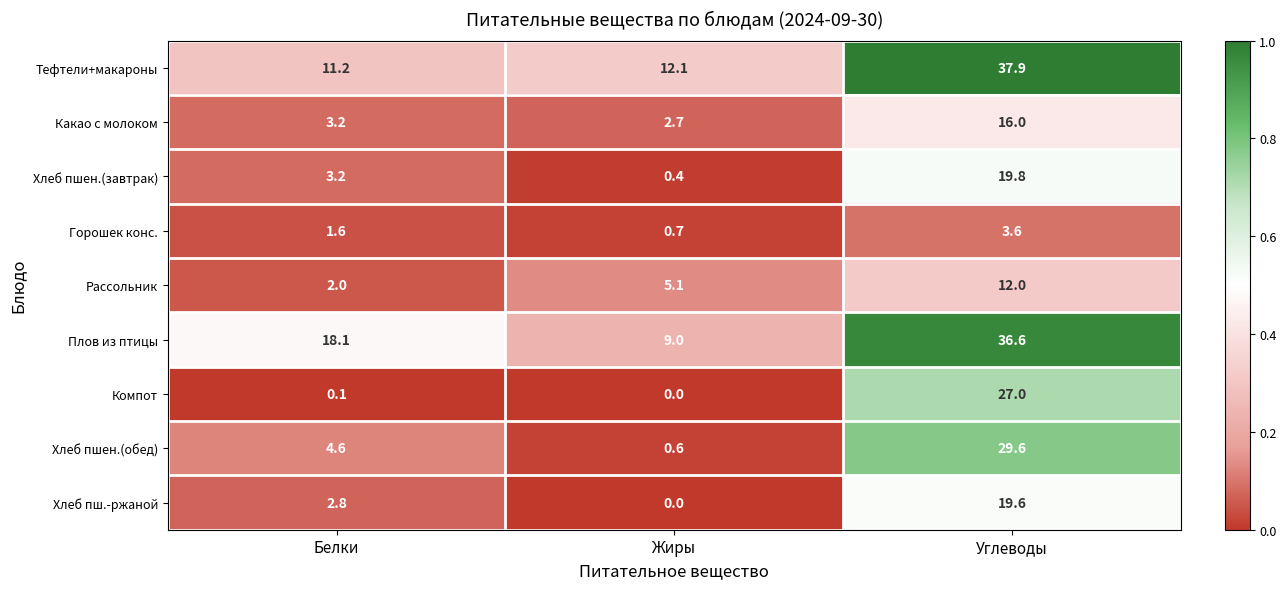

What is the difference between the maximum and minimum values in the Плов из птицы series?

27.6